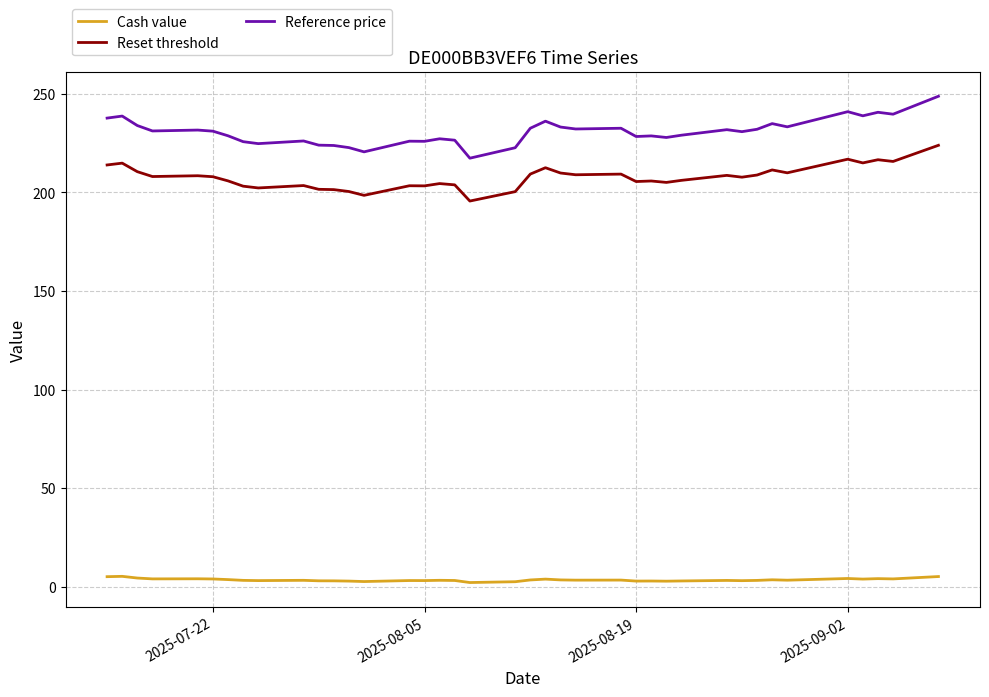

What is the sum of all Reset threshold values?

8098.7